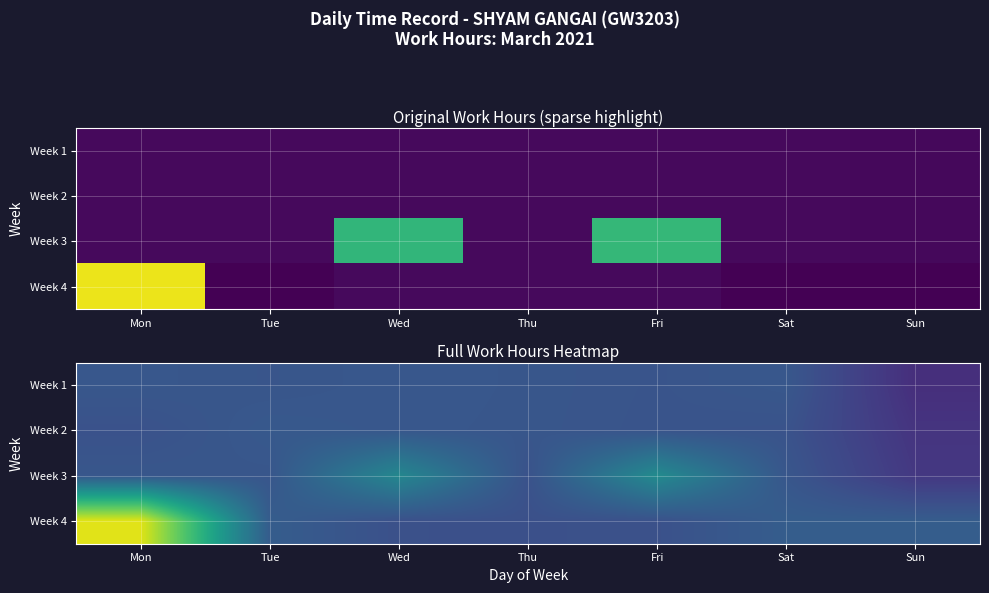

Count the number of data series in this chart.

4